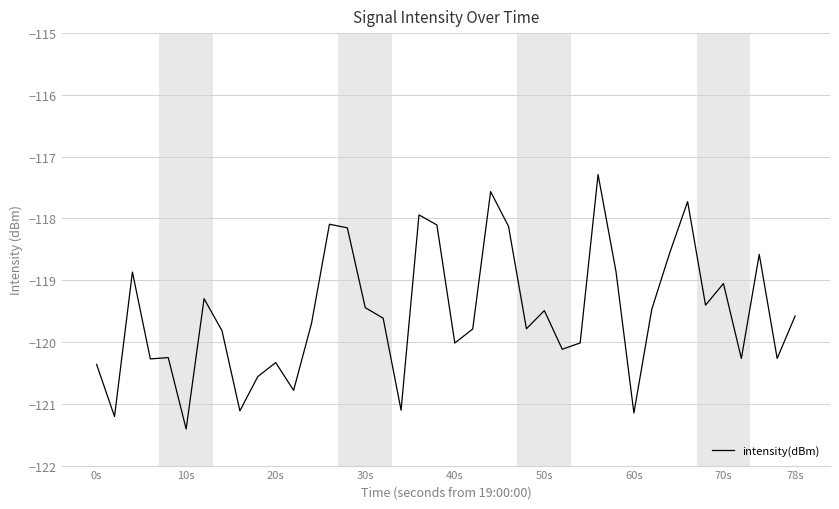

What is the maximum value shown in the chart?

-117.3